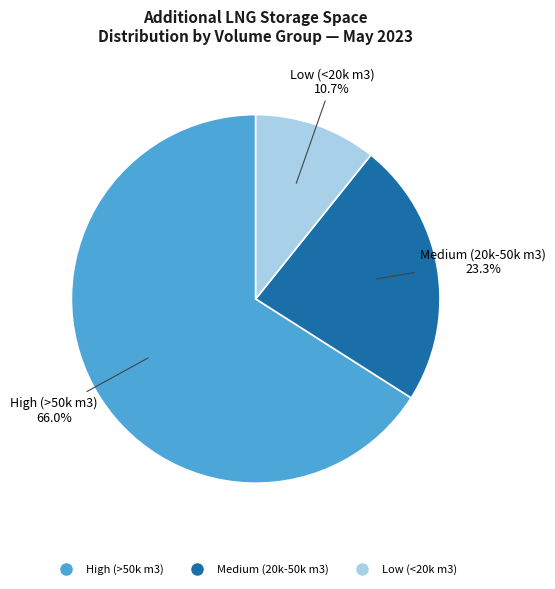

Does any single category account for the majority?

Yes